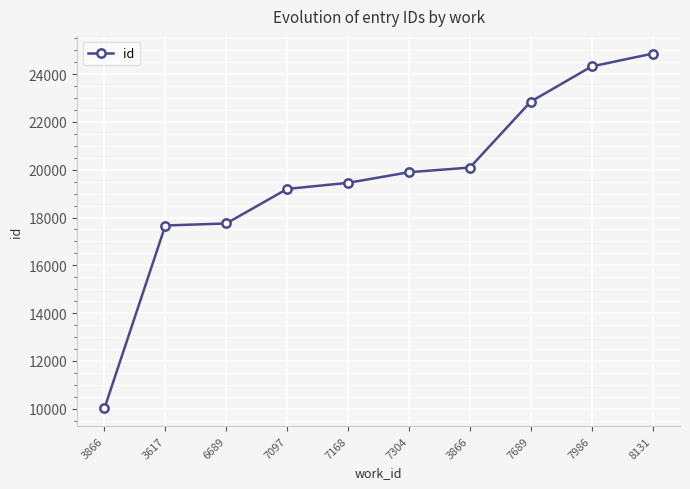

What is the change in value from 7304 to 8131?

+4963